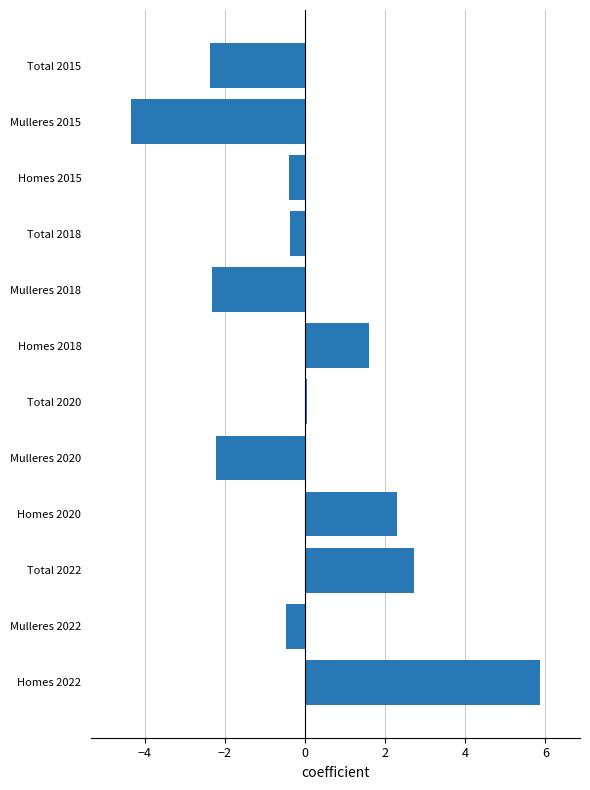

What is the greatest value displayed?

5.9